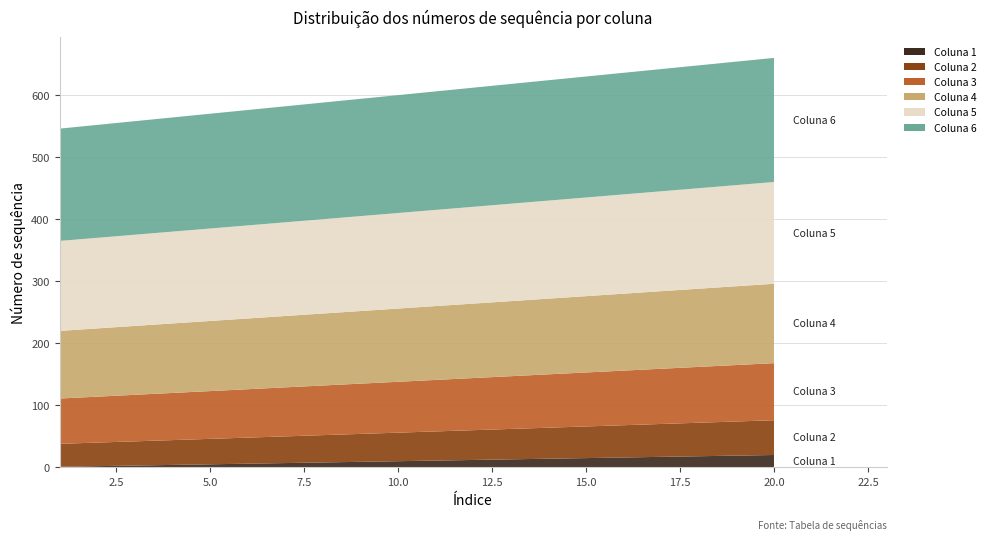

Reading left to right, extract all data points from this chart.

Coluna 1: 1	2	3	4	5	6	7	8	9	10	11	12	13	14	15	16	17	18	19	20
Coluna 2: 37	38	39	40	41	42	43	44	45	46	47	48	49	50	51	52	53	54	55	56
Coluna 3: 73	74	75	76	77	78	79	80	81	82	83	84	85	86	87	88	89	90	91	92
Coluna 4: 109	110	111	112	113	114	115	116	117	118	119	120	121	122	123	124	125	126	127	128
Coluna 5: 145	146	147	148	149	150	151	152	153	154	155	156	157	158	159	160	161	162	163	164
Coluna 6: 181	182	183	184	185	186	187	188	189	190	191	192	193	194	195	196	197	198	199	200